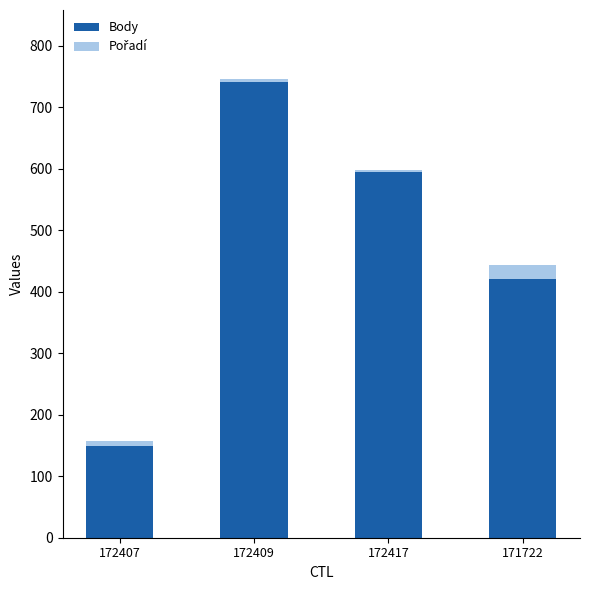

Where is Body nearest to the value 445?

171722